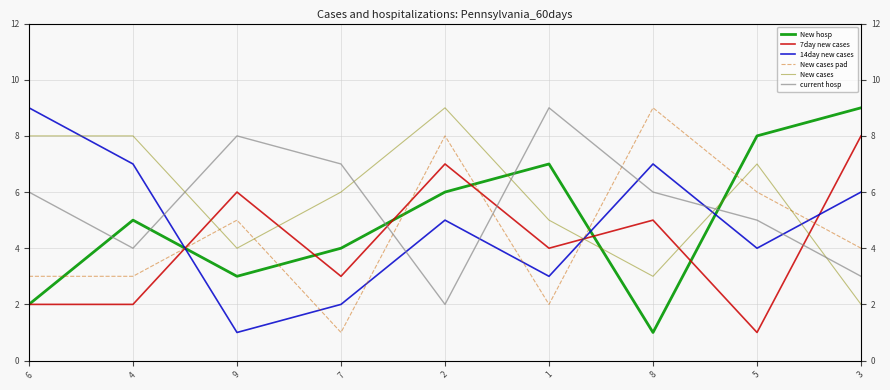

At which category is the sum across all series the highest?

2